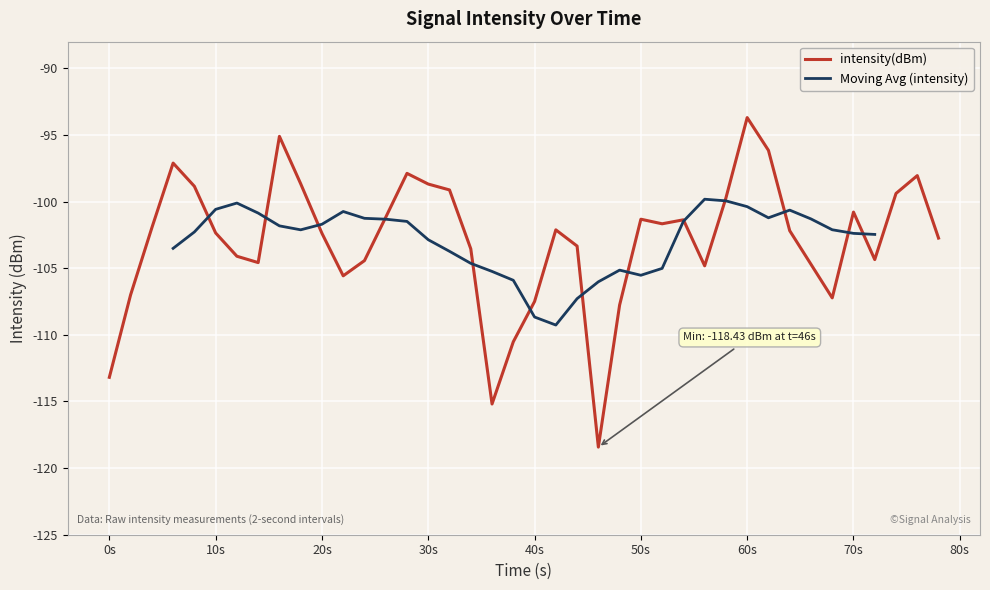

Which category has the highest value in the intensity(dBm) series?

60s